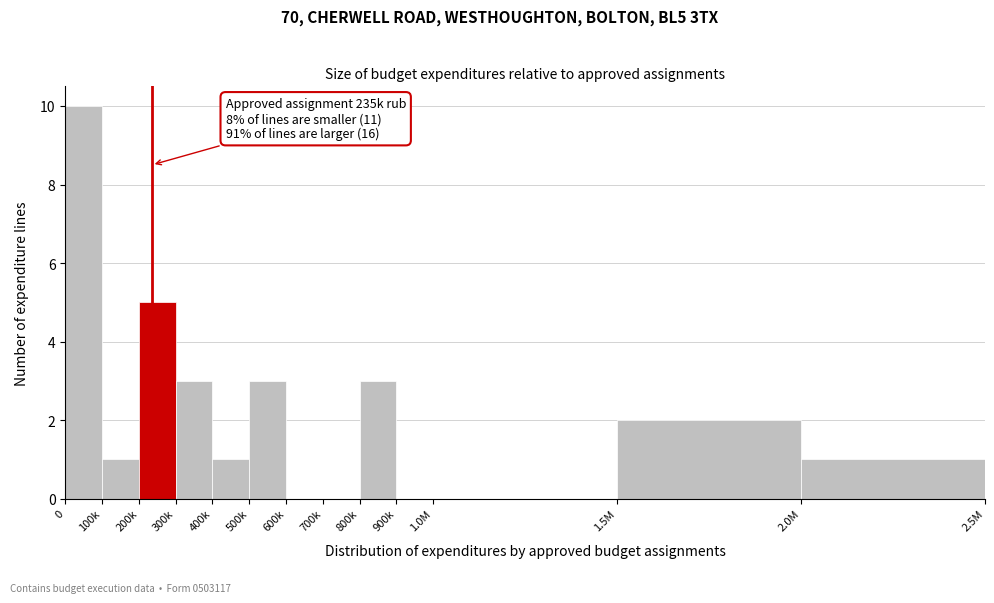

Reading left to right, what are all the values shown in this chart?

0=10	100k=1	200k=5	300k=3	400k=1	500k=3	600k=0	700k=0	800k=3	900k=0	1.0M=0	1.5M=2	2.0M=1